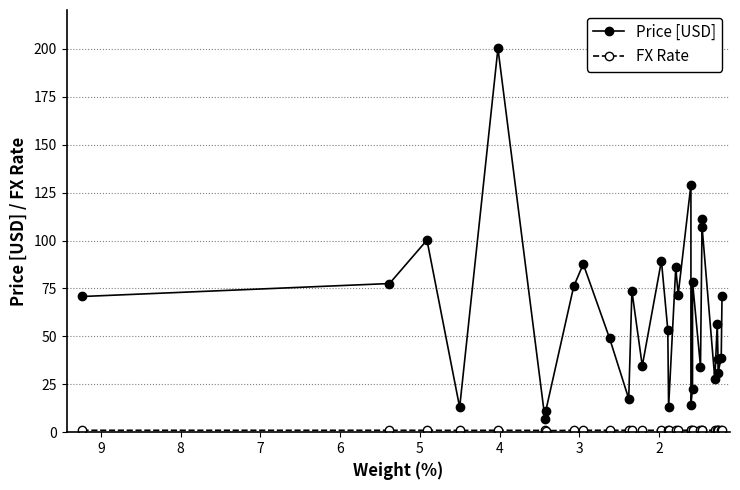

Which category has the highest value in the Price [USD] series?

5